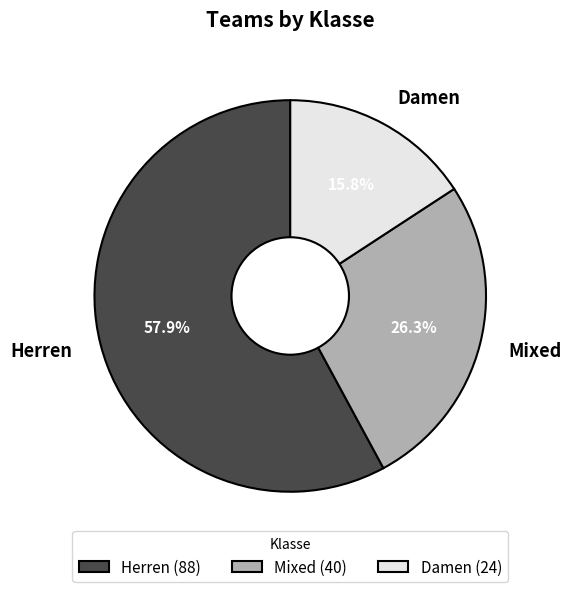

To the nearest percent, what is the difference between the largest and smallest slice percentages?

42%